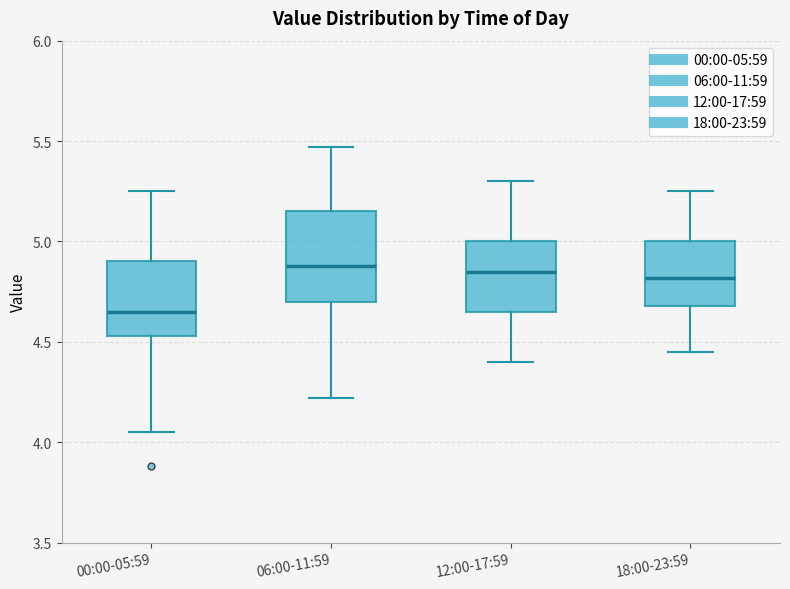

Which box has the lowest median line?

00:00-05:59